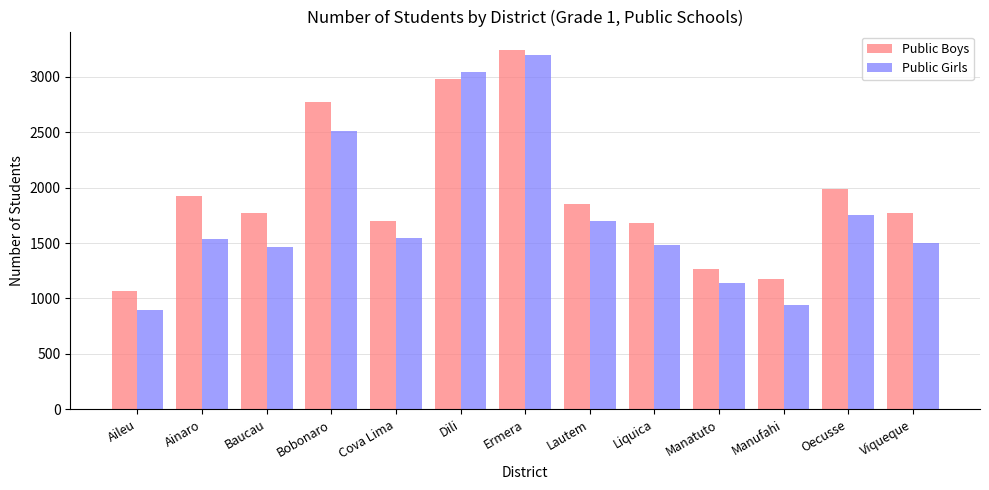

What is the value of the Public Boys bar at the 6th from the left?

2984